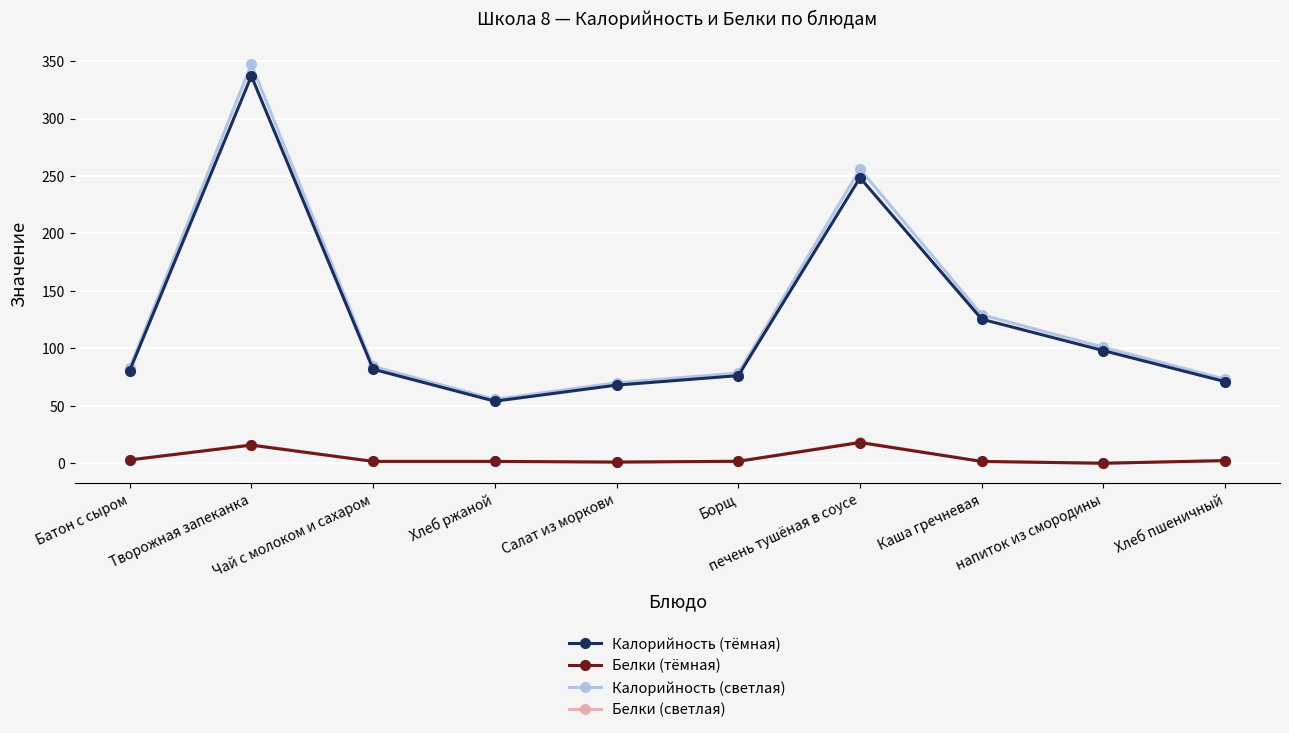

True or false: Калорийность (светлая) and Белки (светлая) cross at least once.

False